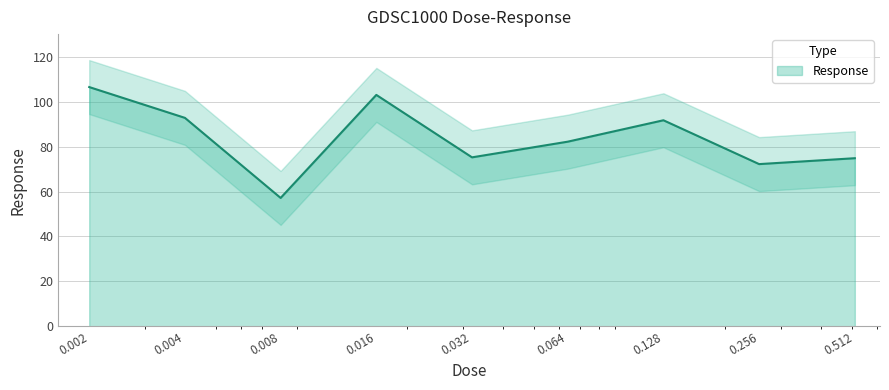

Rank the categories by value from highest to lowest.

0.002, 0.016, 0.004, 0.128, 0.064, 0.032, 0.512, 0.256, 0.008